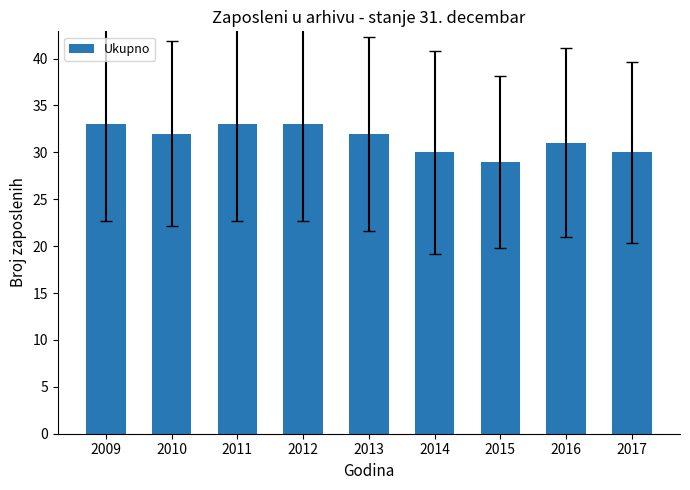

What is the average value?

31